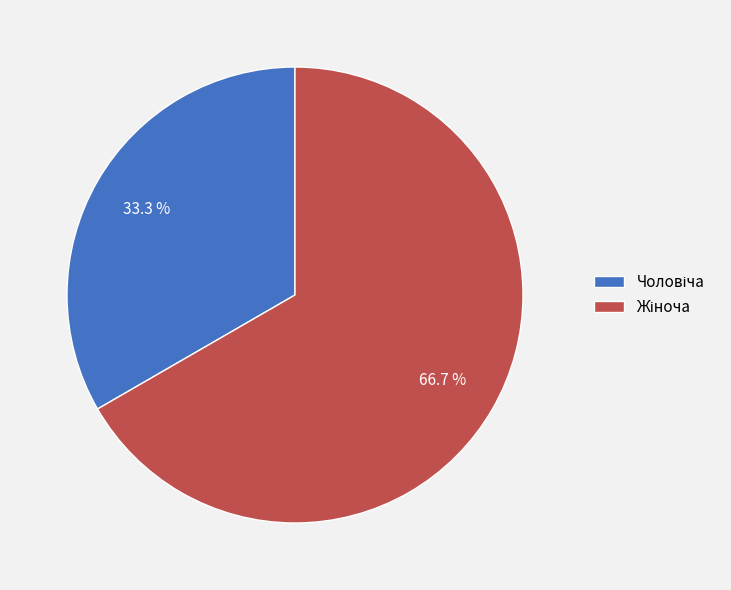

Is there any slice that represents more than half of the pie?

Yes